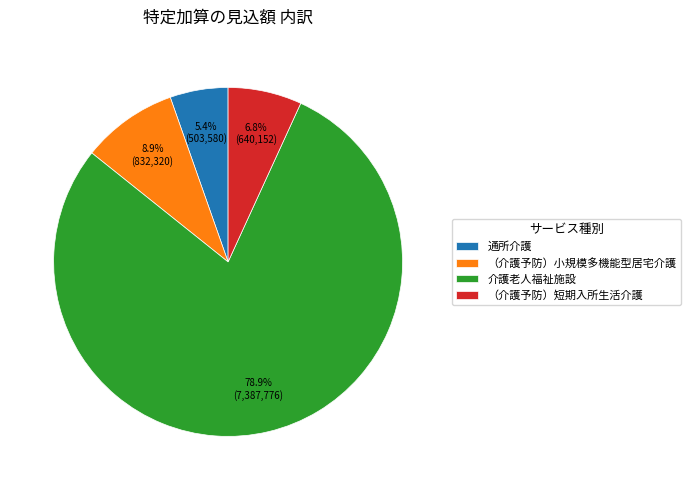

Which category has the smallest portion of the pie?

通所介護